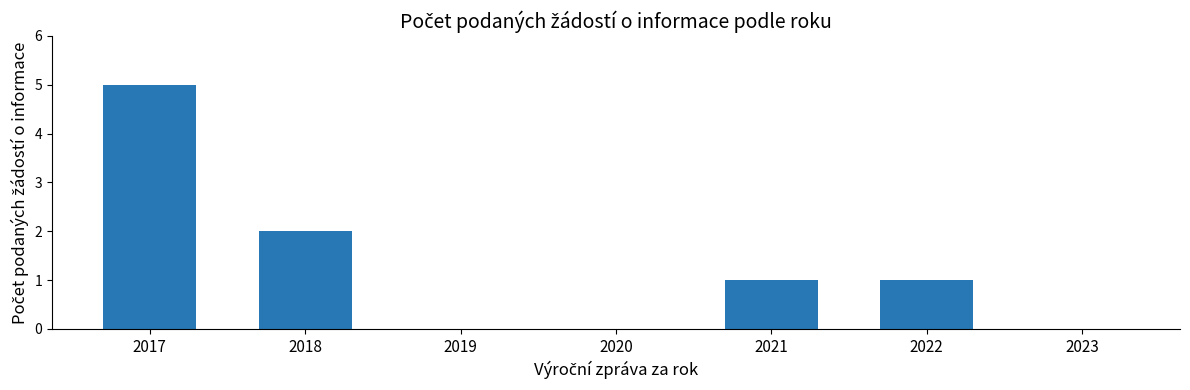

Does the chart contain stacked bars?

No